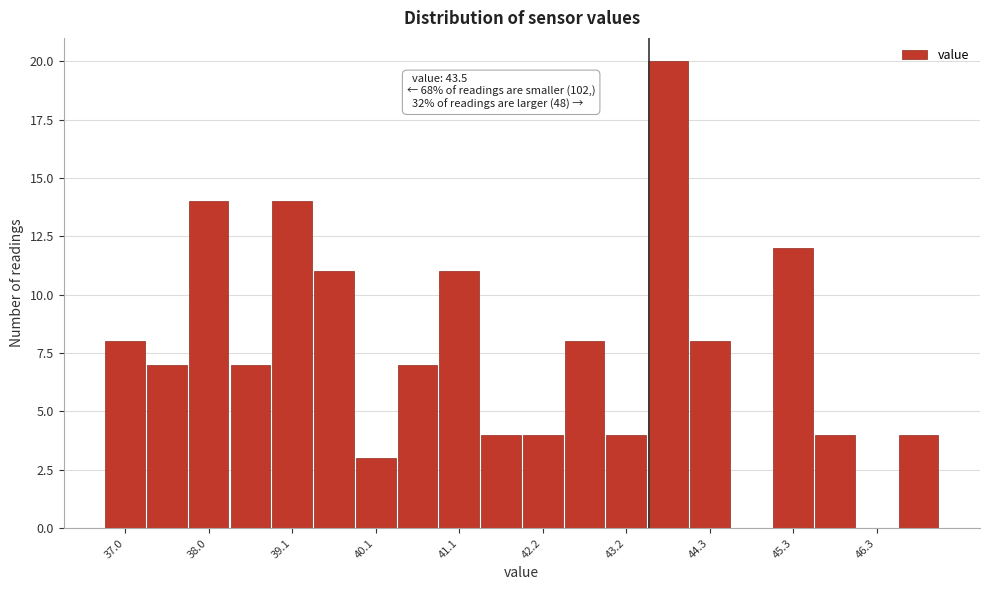

Read against the x-axis, roughly where is the centre of the tallest bar?

43.8